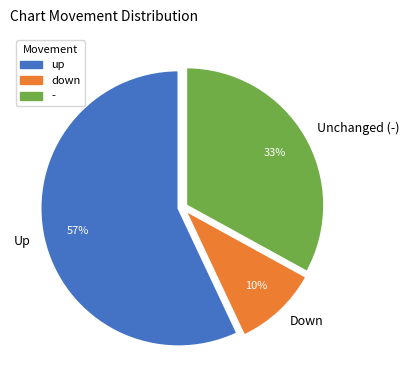

Rank the categories by value from lowest to highest.

Down, Unchanged (-), Up